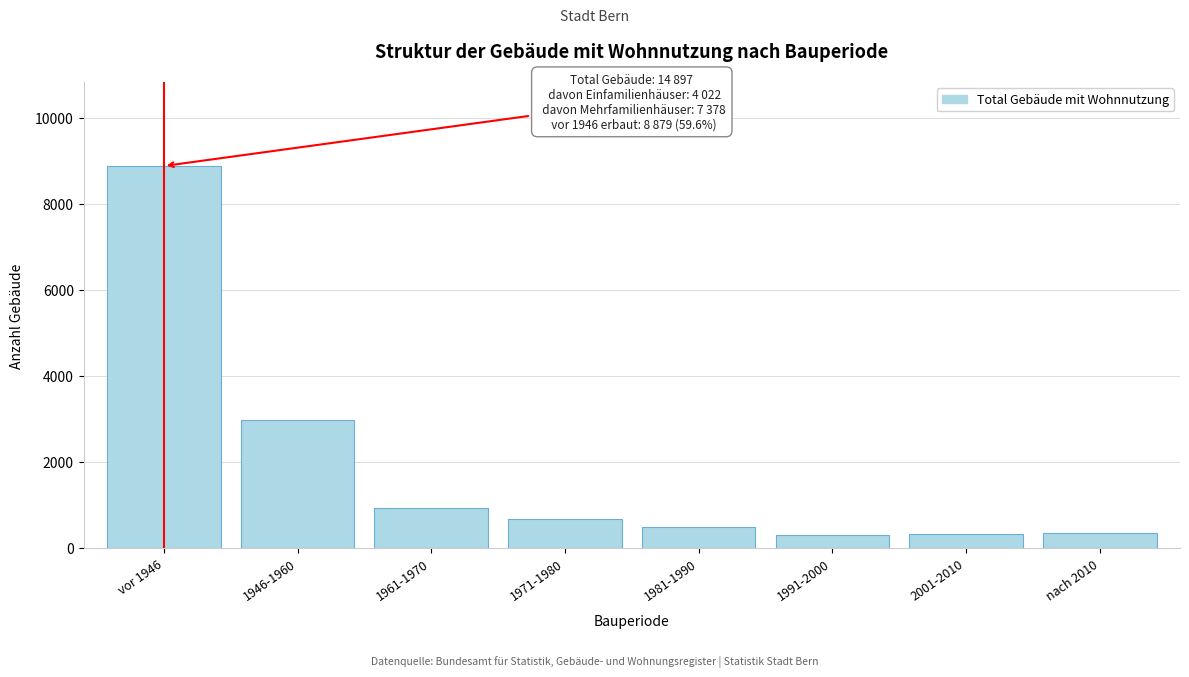

What is the label of the 2nd bar from the left?

1946-1960